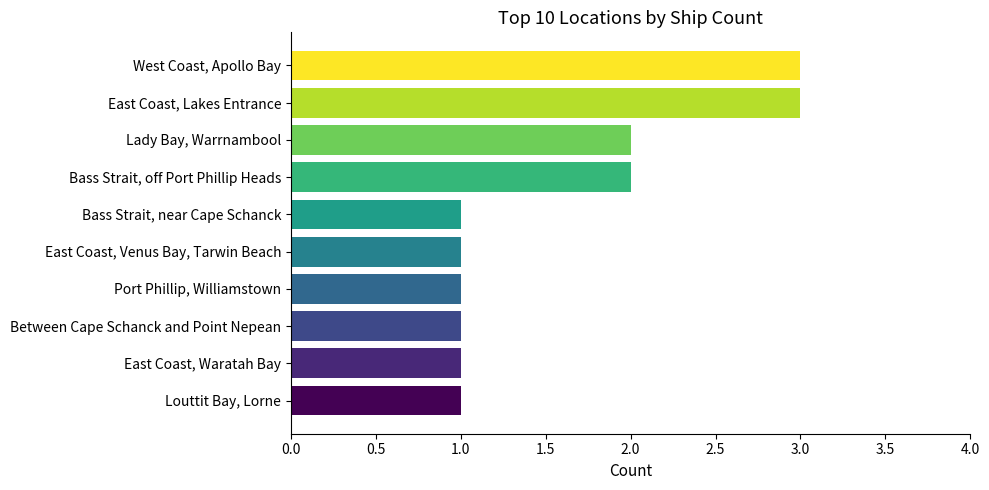

What is the maximum value shown in the chart?

3